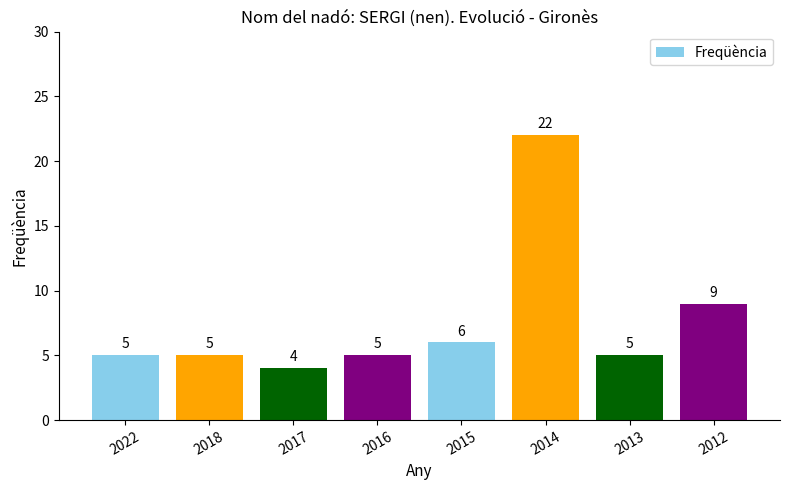

What is the minimum value shown in the chart?

4